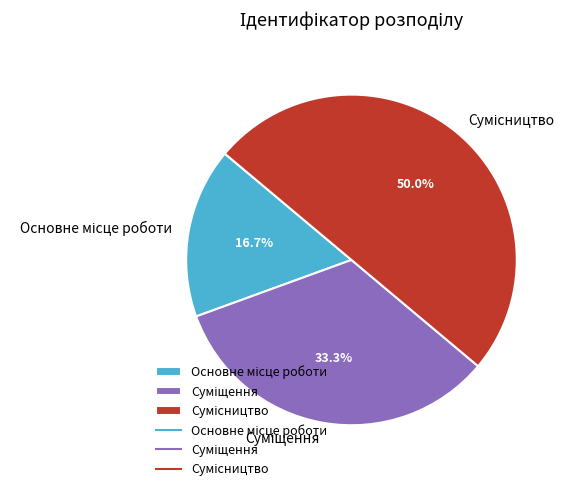

How many segments does this pie chart have?

3